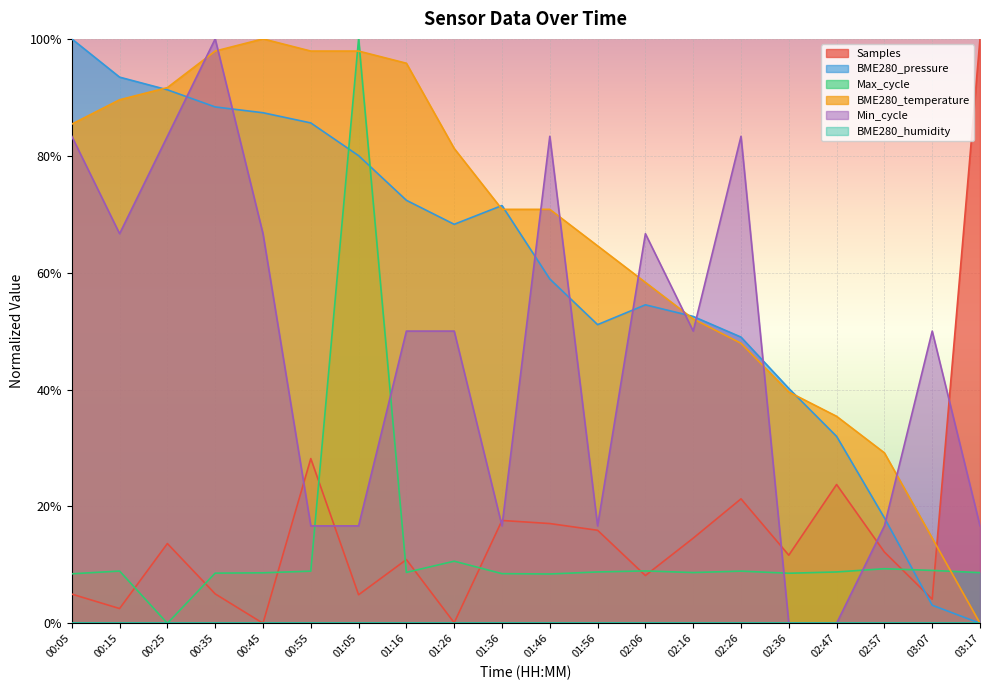

Is the value of BME280_temperature at 03:17 greater than the value of Min_cycle at 03:07?

No